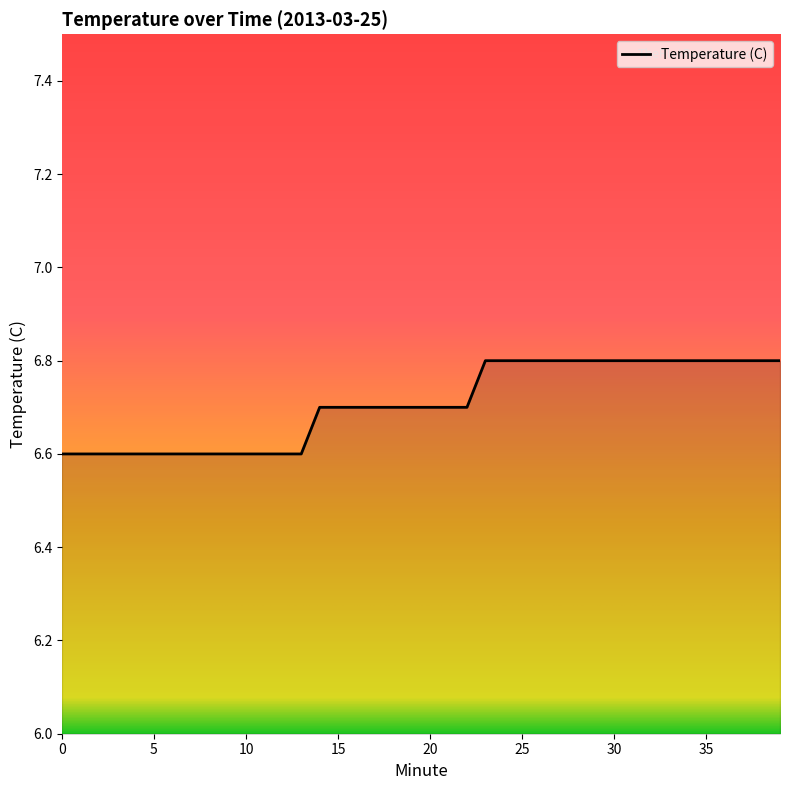

What is the greatest value displayed?

6.8